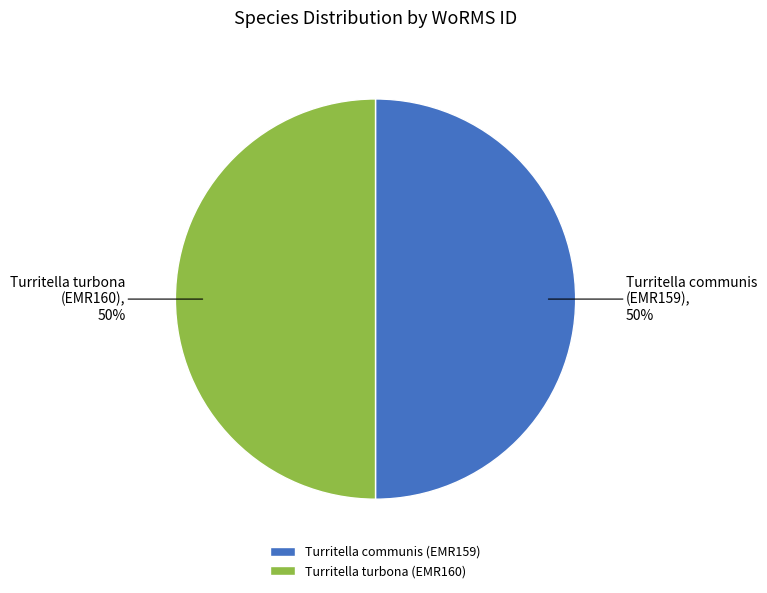

What percentage is the Turritella communis (EMR159) slice, to the nearest percent?

50%